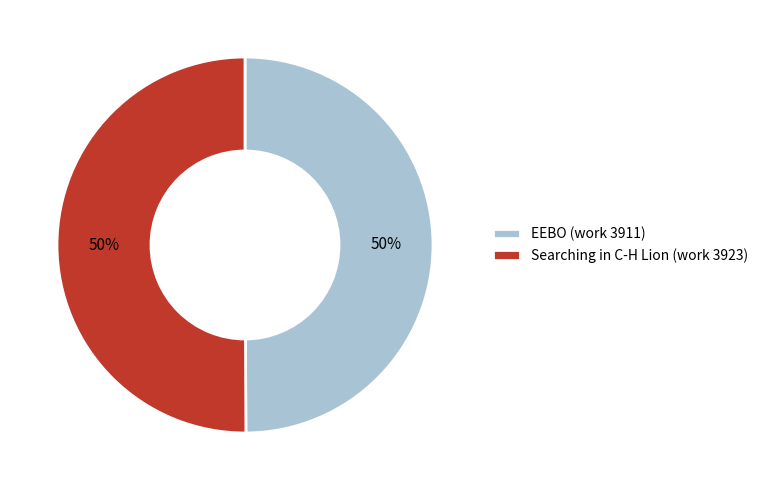

Count the number of slices in the pie.

2